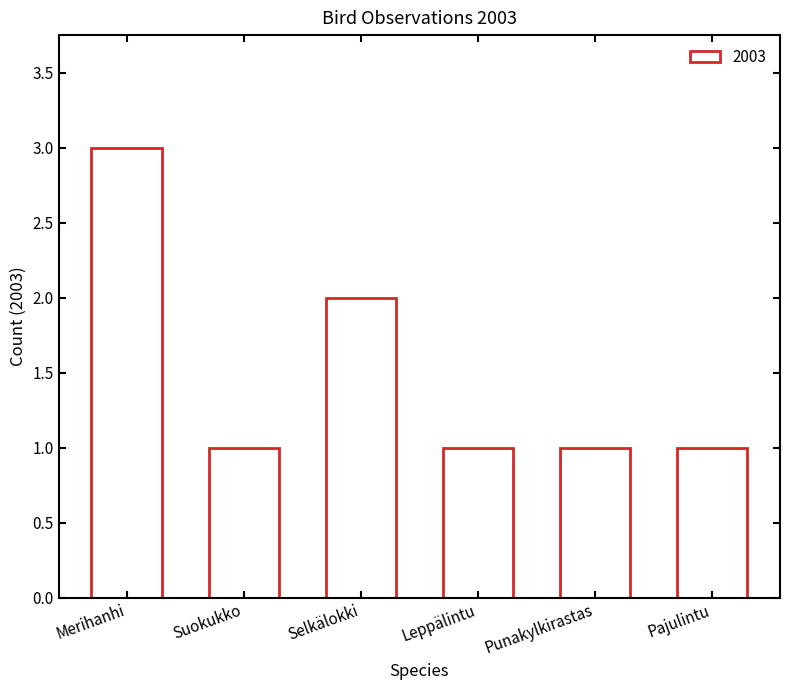

Reading left to right, list all the values displayed in this chart.

3	1	2	1	1	1